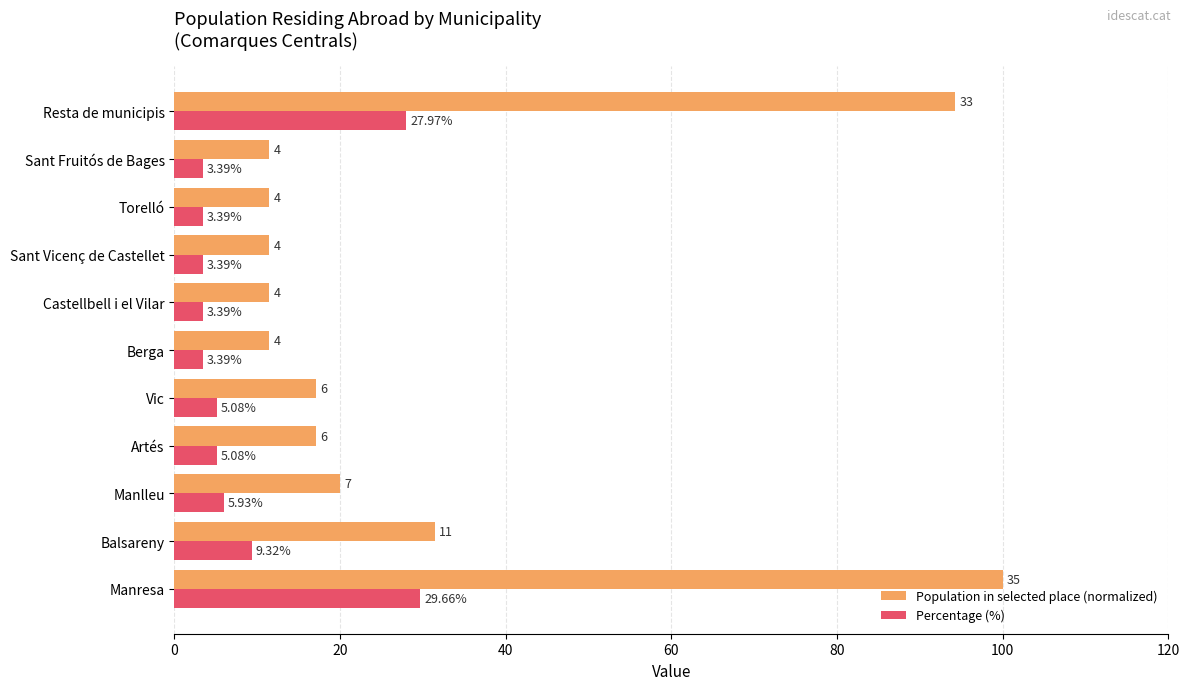

What is the difference between the highest and lowest values at Sant Vicenç de Castellet?

8.0